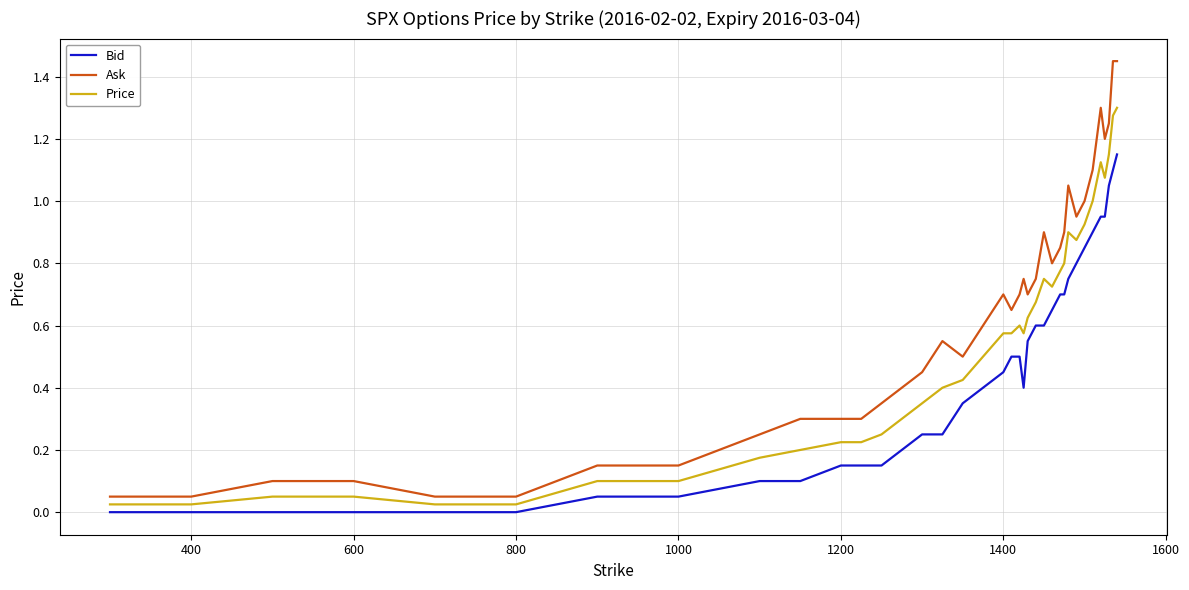

True or false: Ask and Bid cross at least once.

False